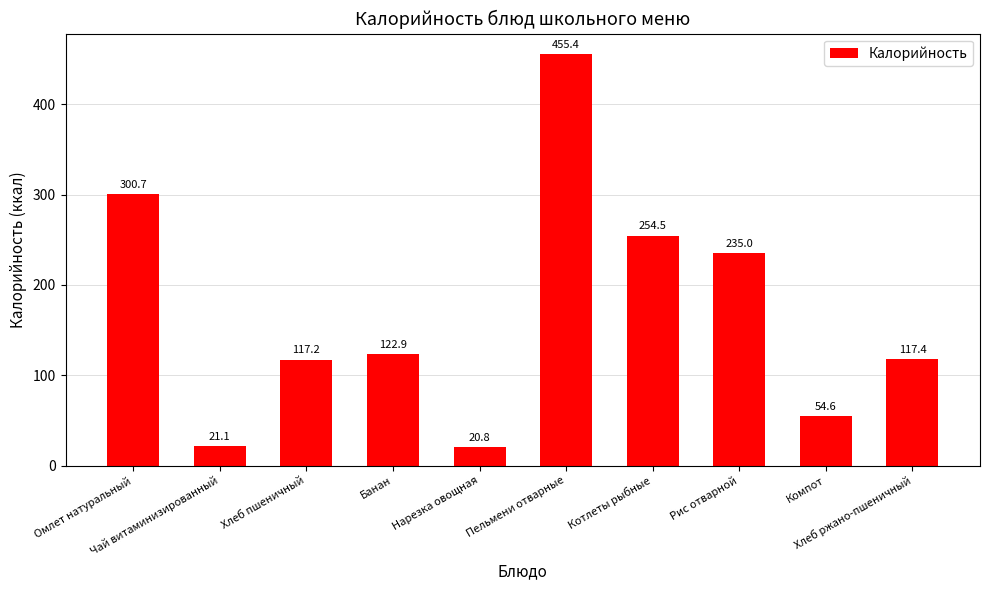

What position from the left is Компот?

9